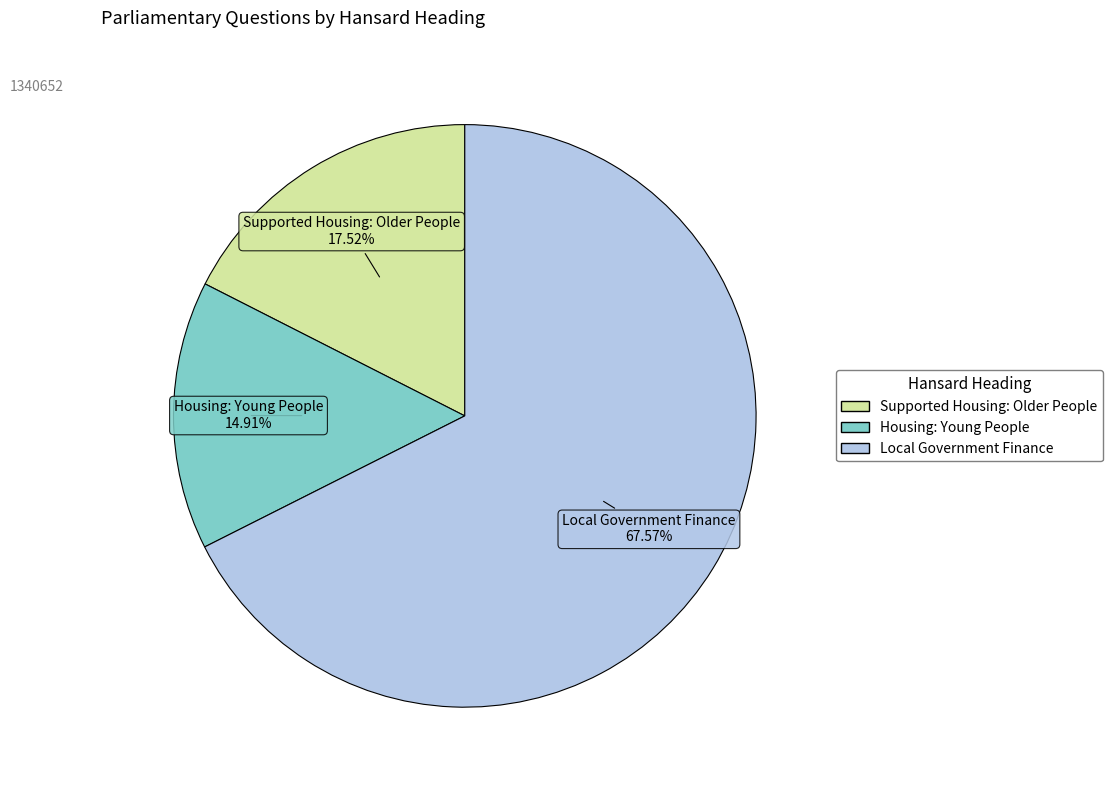

How much of the chart is everything except Local Government Finance?

32.4%